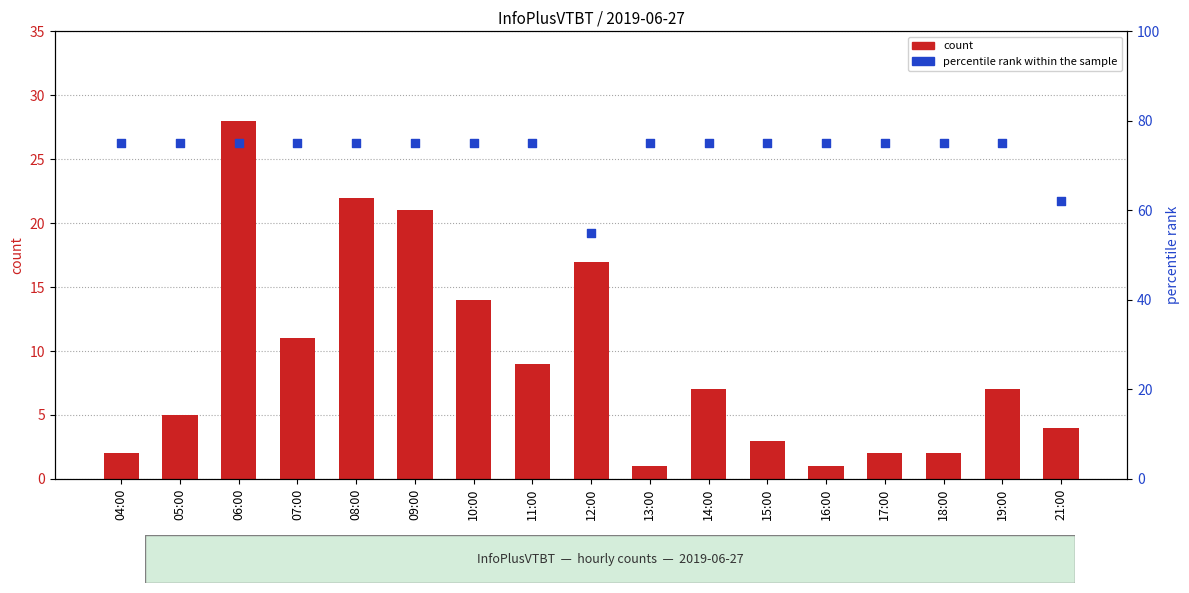

Which series contains the highest Y value?

percentile rank within the sample